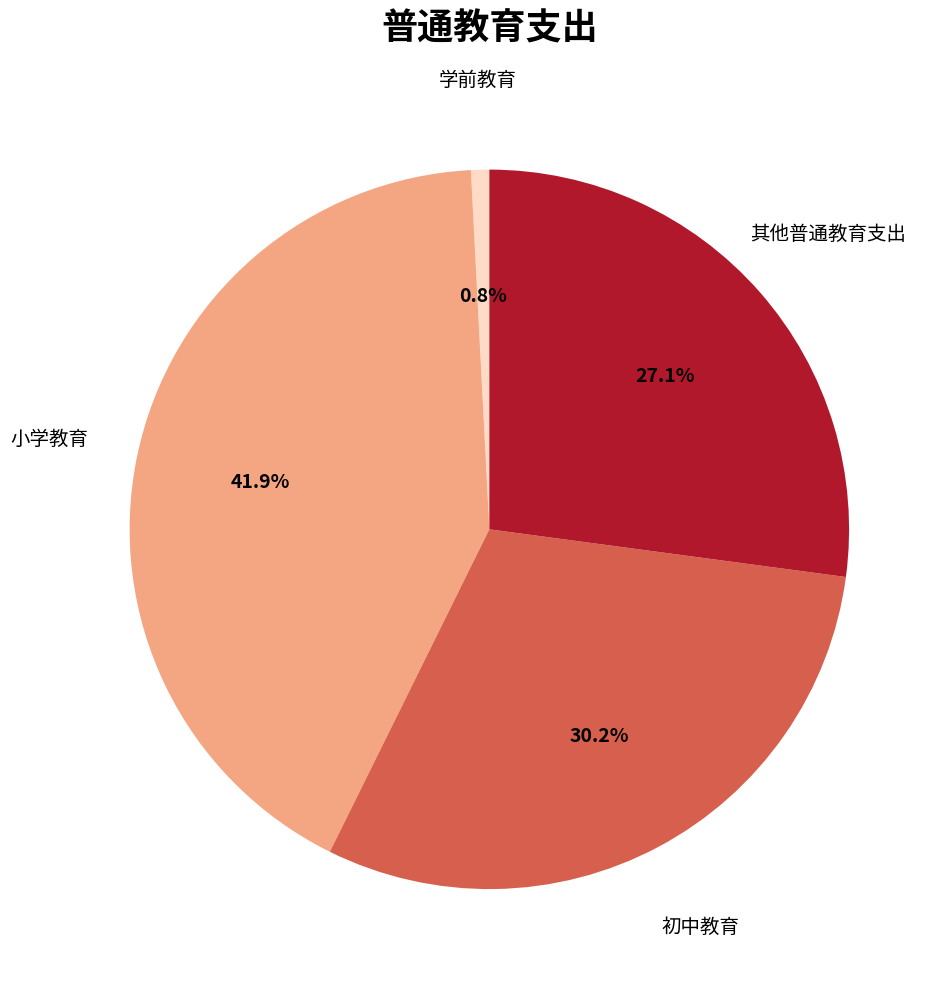

Is it true that 学前教育 is 11% of the pie?

False